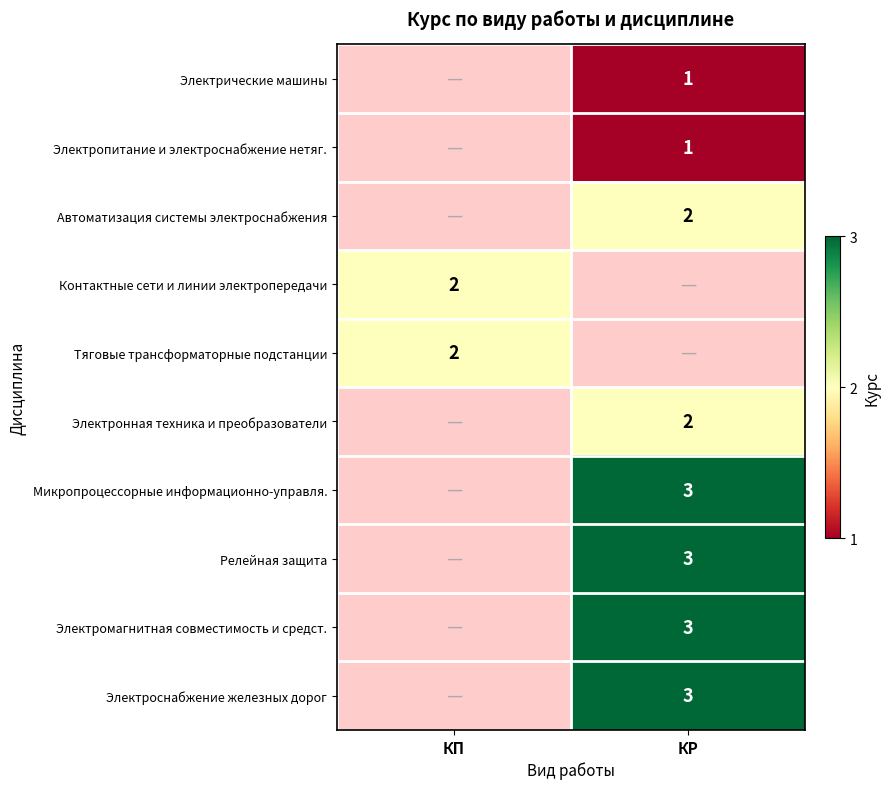

Is it true that Тяговые трансформаторные подстанции equals 2 at КП?

True